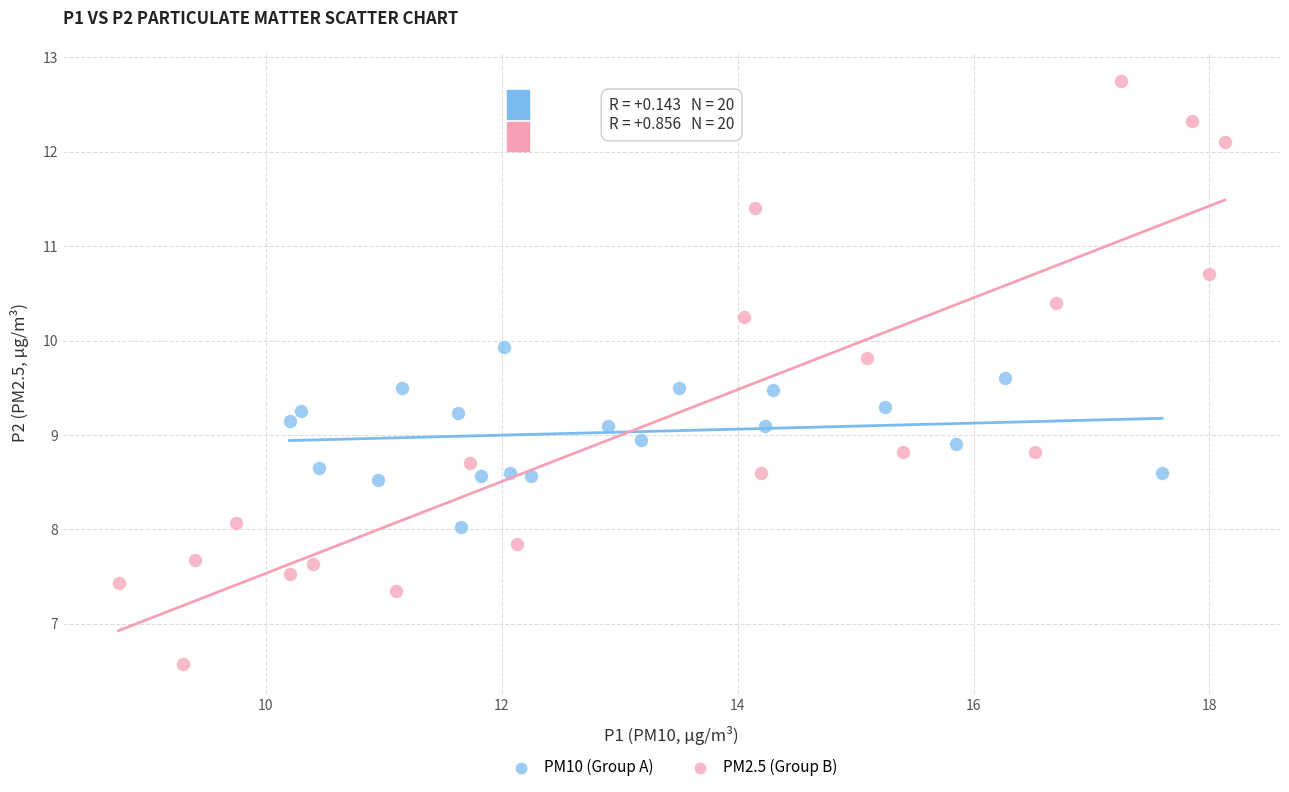

What are all the series names shown in the legend?

PM10 (Group A), PM2.5 (Group B)